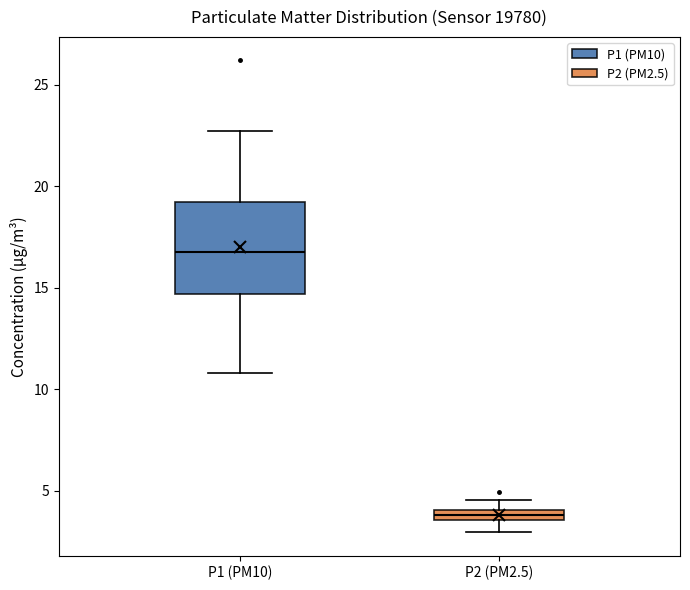

Where does the upper whisker of the box for P2 (PM2.5) end on the y-axis? The values are not printed on the chart, so give them approximately, as read against the axis.

4.5